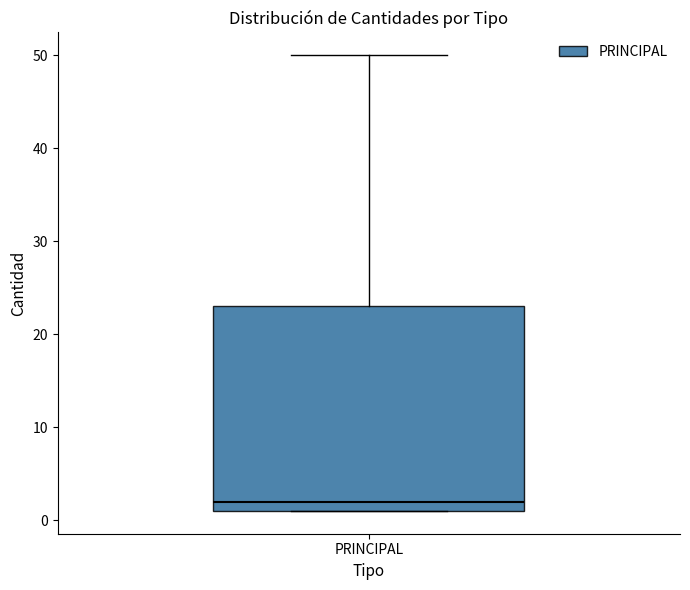

Read this box plot against the y-axis: the position of the median line, the range covered by the box, and the ends of both whiskers. The values are not printed on the chart, so give them approximately, as read against the axis.

median 2, box 1 to 23, whiskers 1 to 50